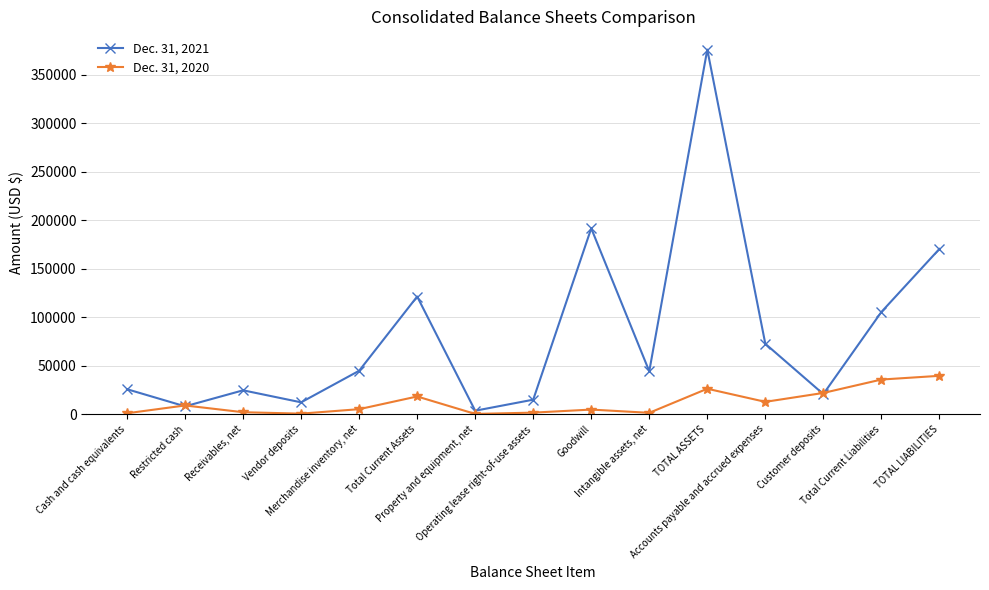

What is the sum of the Dec. 31, 2021 values at Vendor deposits and Restricted cash?

20266